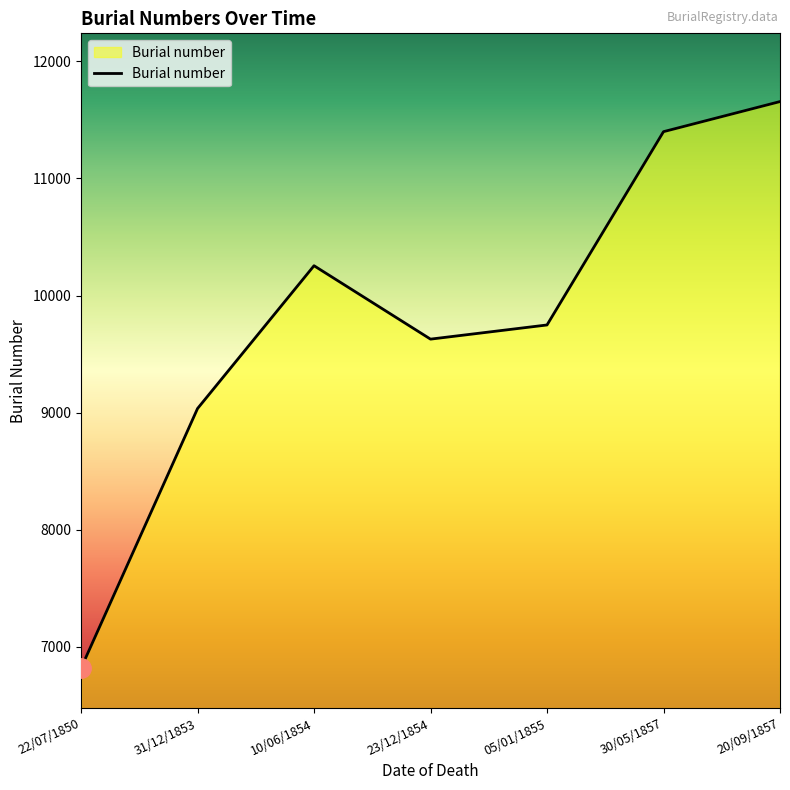

At which label does the data first exceed 9749?

10/06/1854